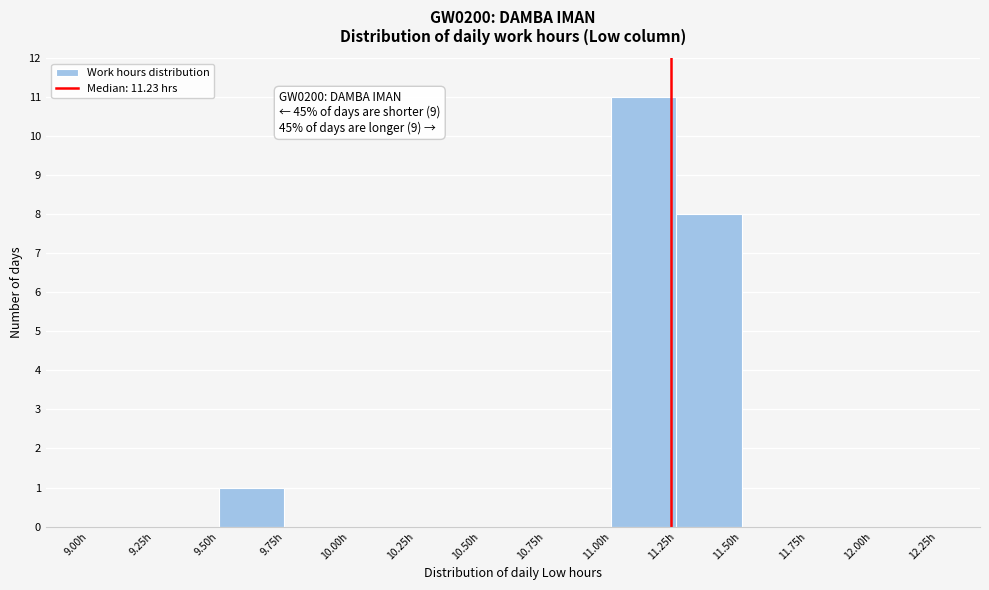

Which range on the x-axis has the tallest bar?

11.00 to 11.25